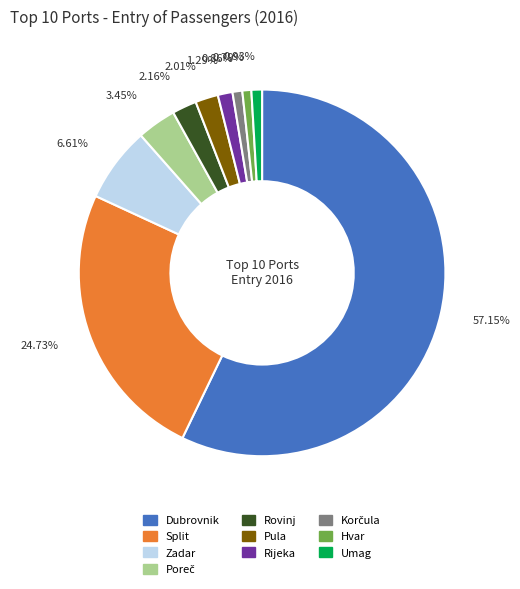

How many slices are in this pie chart?

10